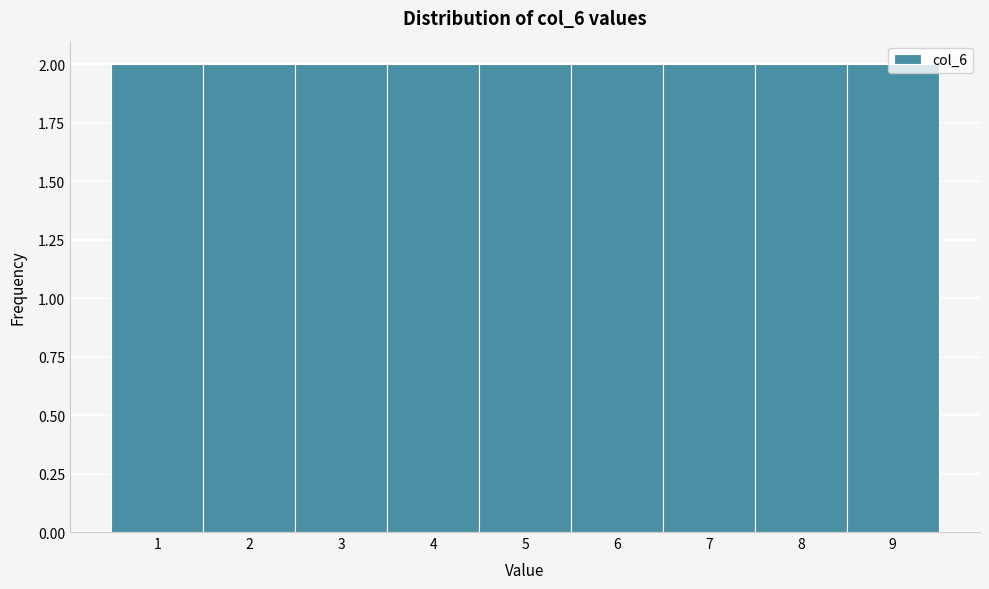

How tall is the bar that spans 6.5 to 7.5 on the x-axis? The values are not printed on the chart, so give them approximately, as read against the axis.

2